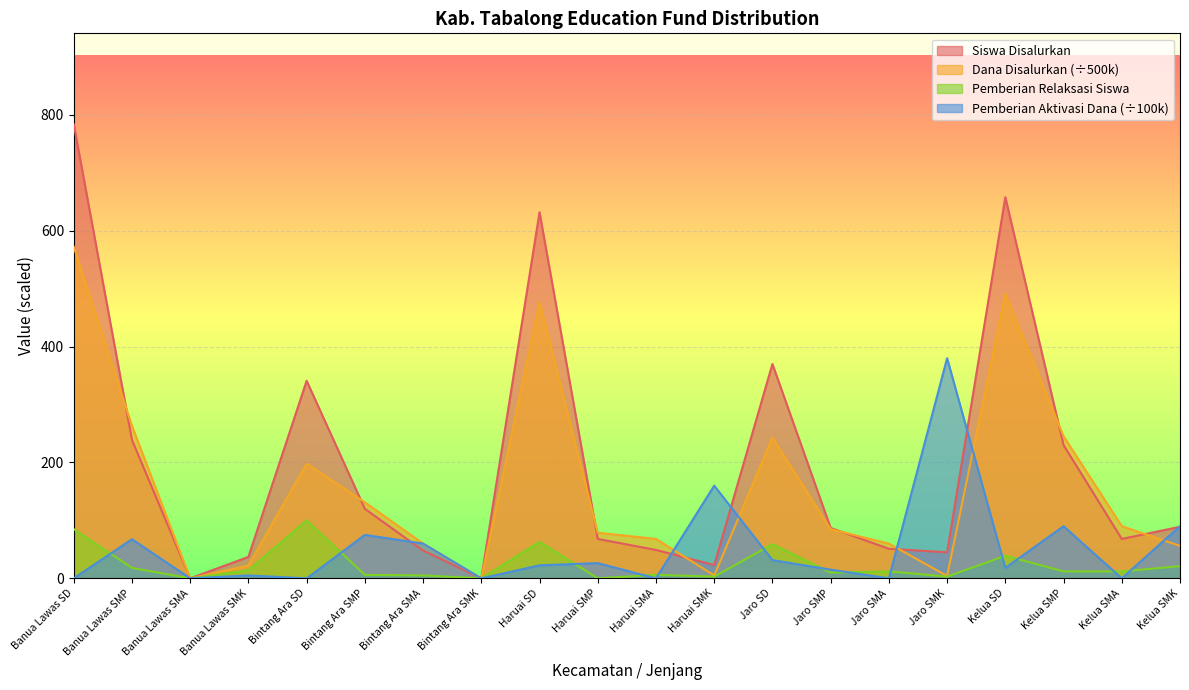

Which series has the largest range (max minus min)?

Siswa Disalurkan